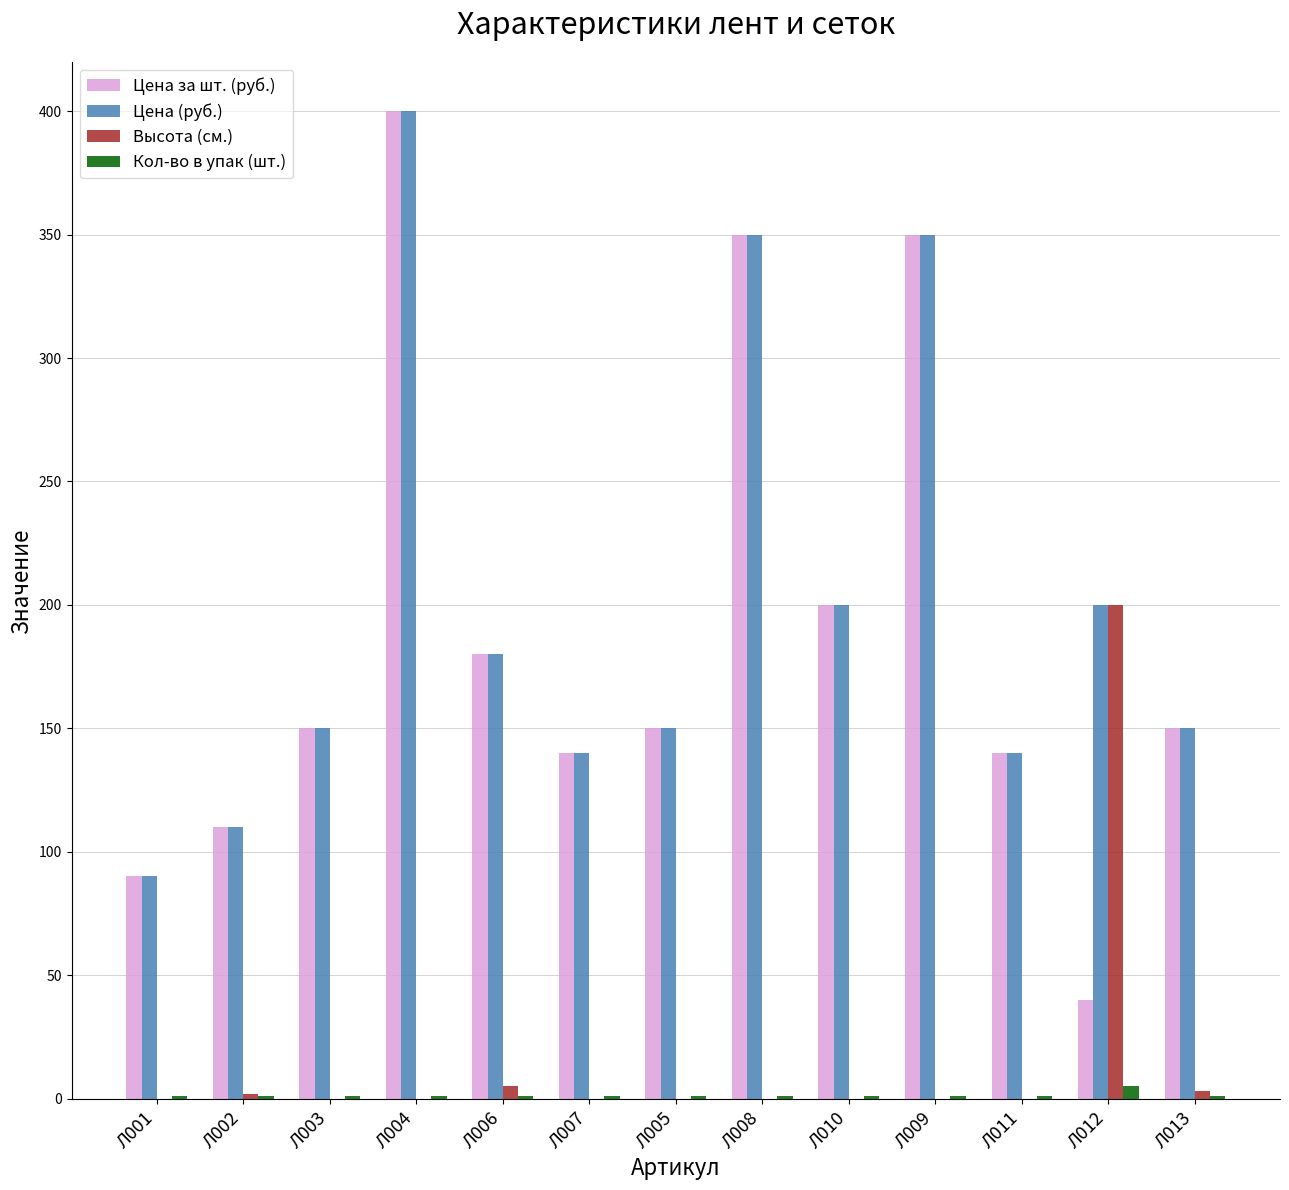

What is the sum of all Высота (см.) values?

210